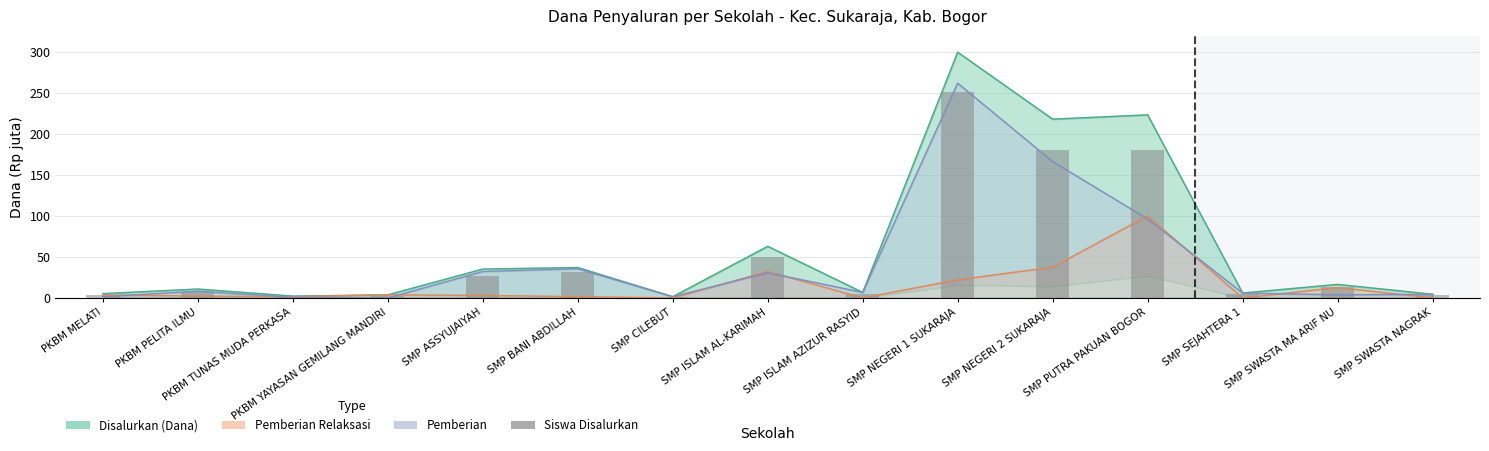

What is the value of the 11th bar from the left?

180.5